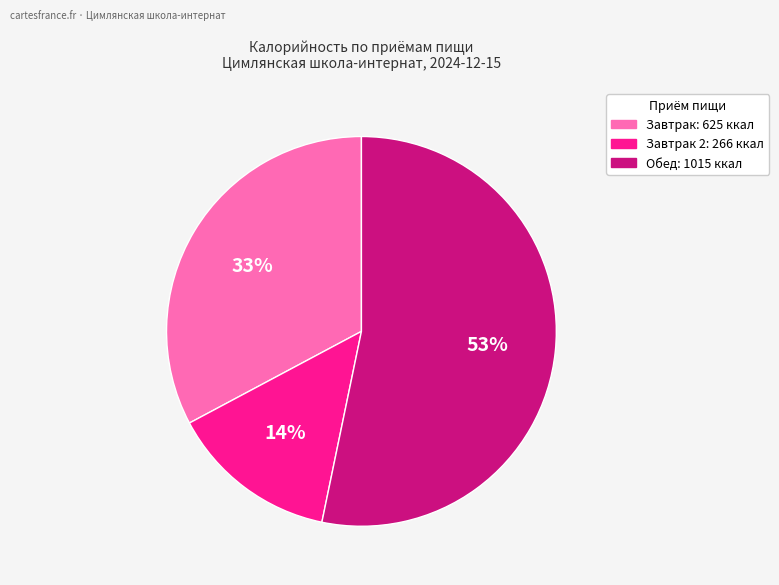

To the nearest percent, what is the average slice percentage?

33%